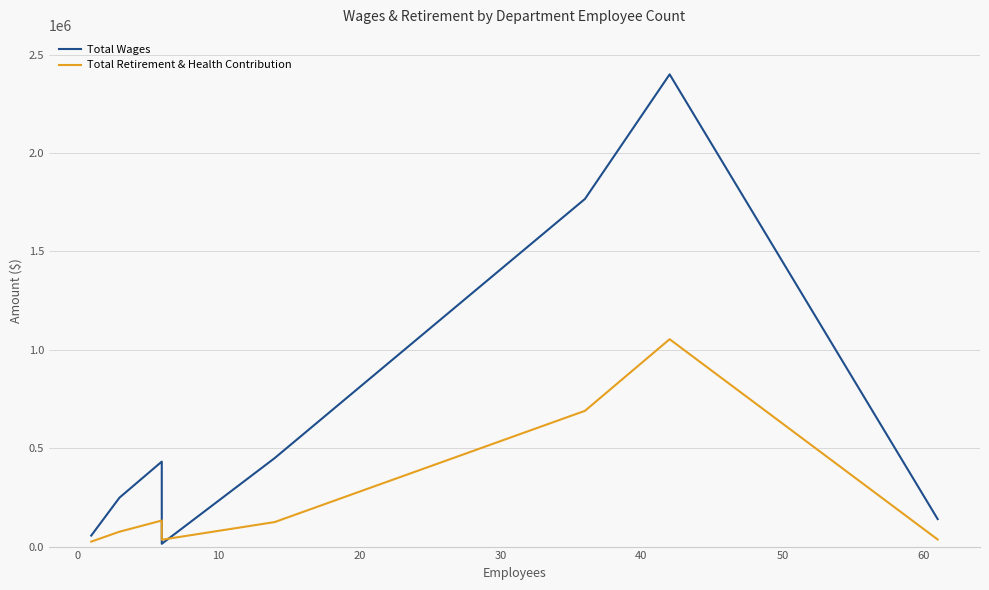

Reading left to right, extract all data points from this chart.

Total Wages: 55883	248446	431780	14100	449426	1766675	2399445	139739
Total Retirement & Health Contribution: 25282	75532	132372	34931	124481	689890	1053742	36053